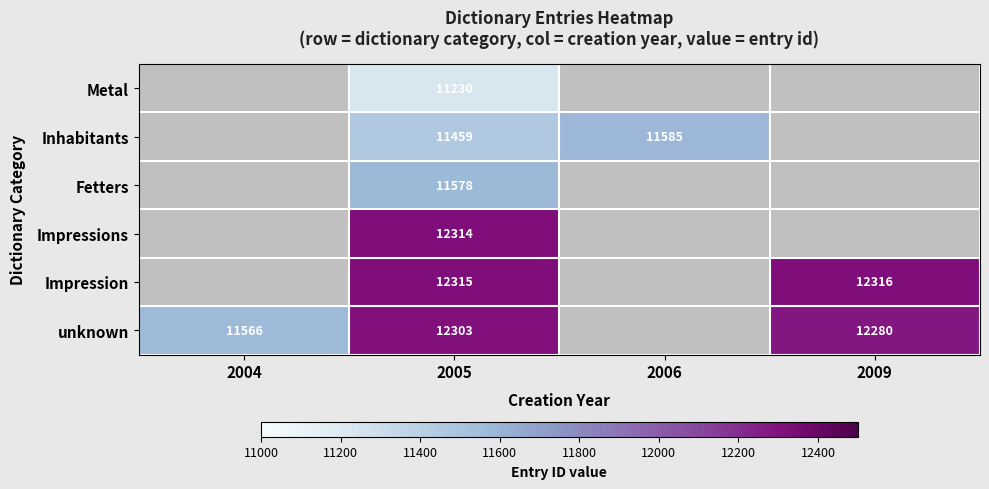

Is it true that unknown equals 12280 at 2009?

True